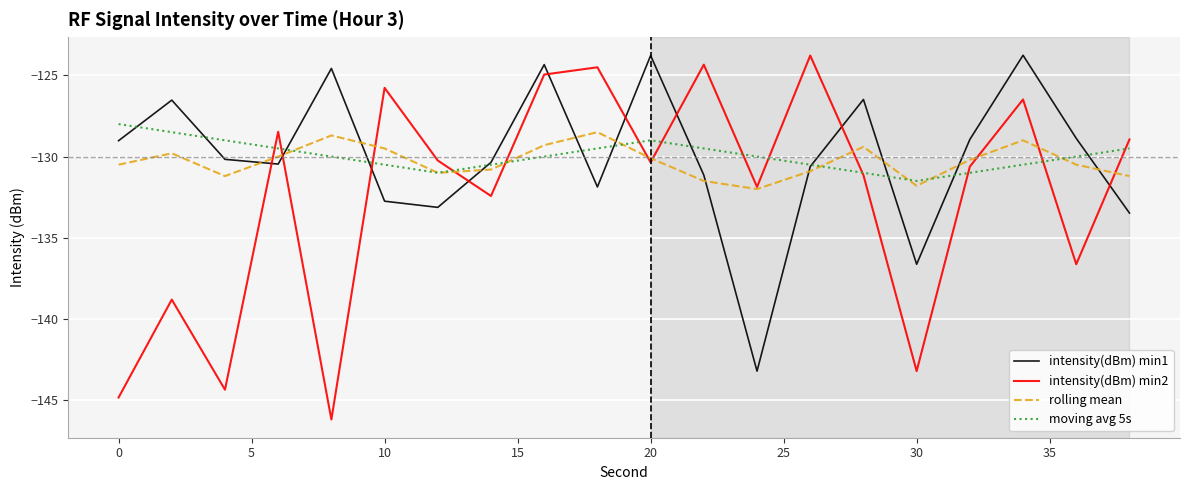

What is the sum of all moving avg 5s values?

-2599.0